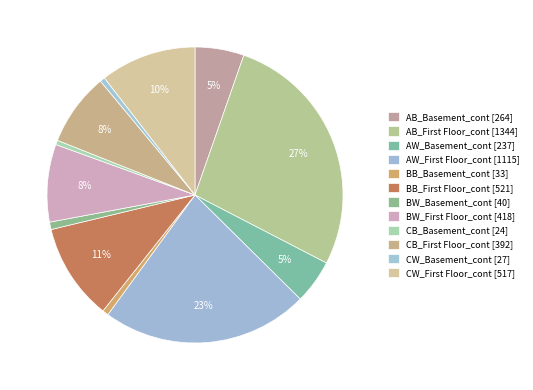

What is the change in value from AB_First Floor_cont to BB_First Floor_cont?

-823